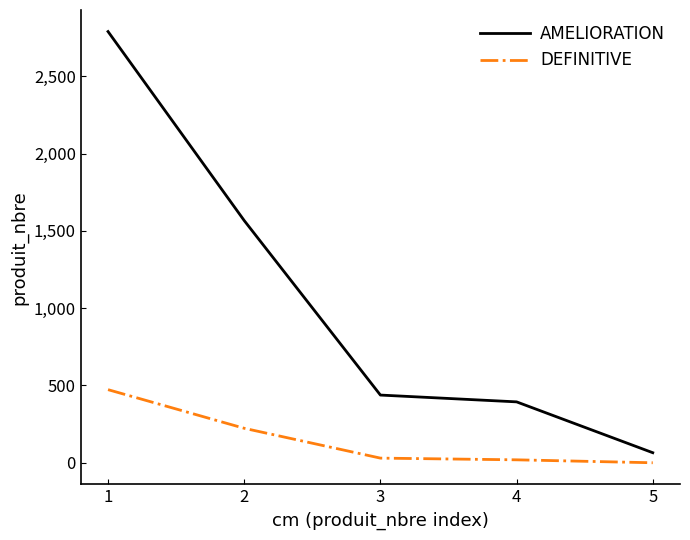

How many lines are shown in the chart?

2